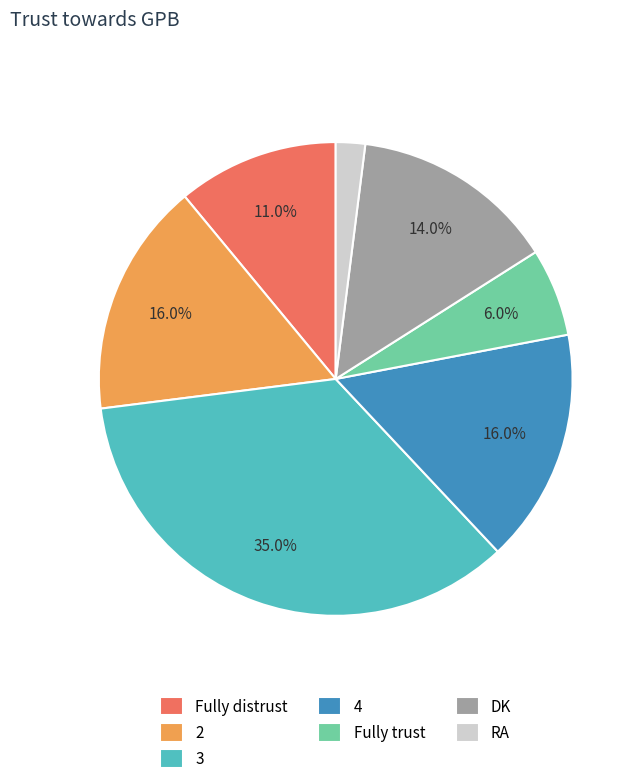

The RA slice represents 2% of the pie. True or false?

True